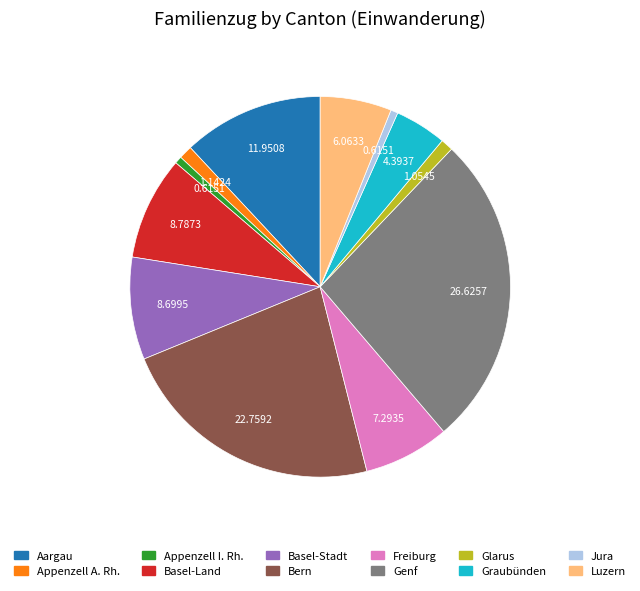

Does Jura represent more than half of the total?

No